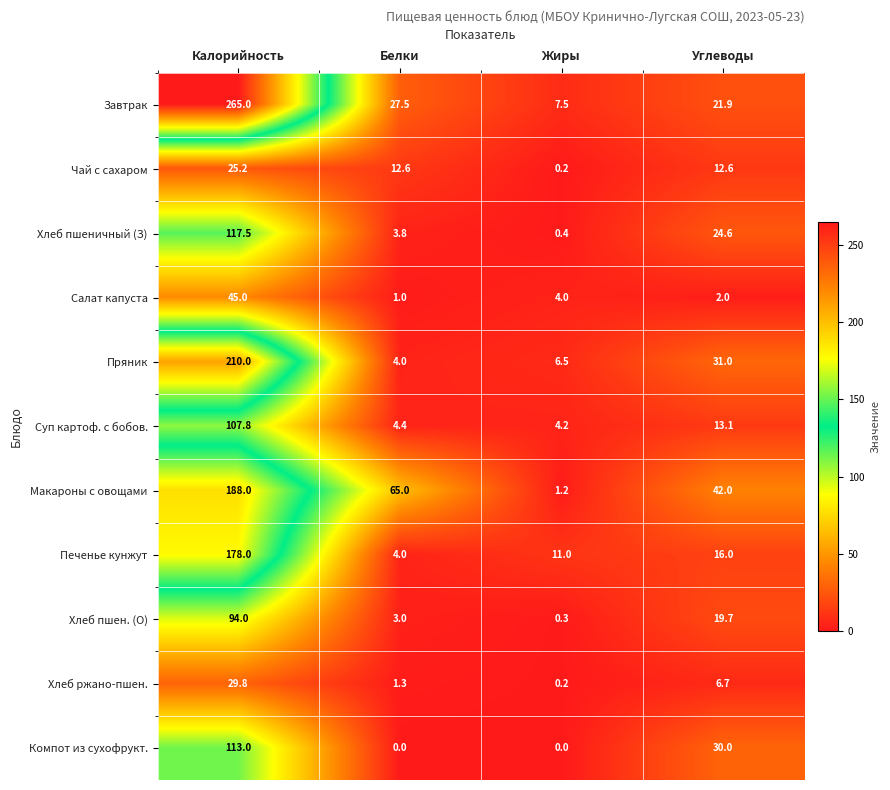

List the series in order of their peak value, highest first.

Завтрак, Пряник, Макароны с овощами, Печенье кунжут, Хлеб пшеничный (З), Компот из сухофрукт., Суп картоф. с бобов., Хлеб пшен. (О), Салат капуста, Хлеб ржано-пшен., Чай с сахаром